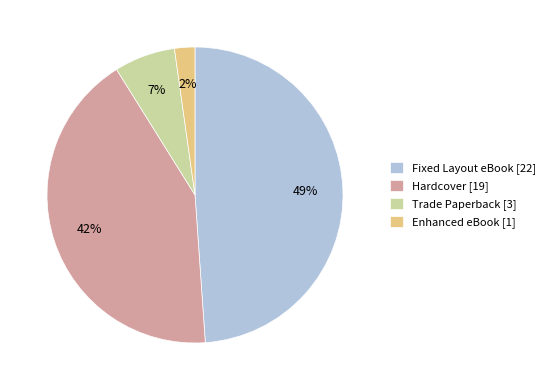

Combined, do Enhanced eBook [1] and Trade Paperback [3] account for over 50%?

No